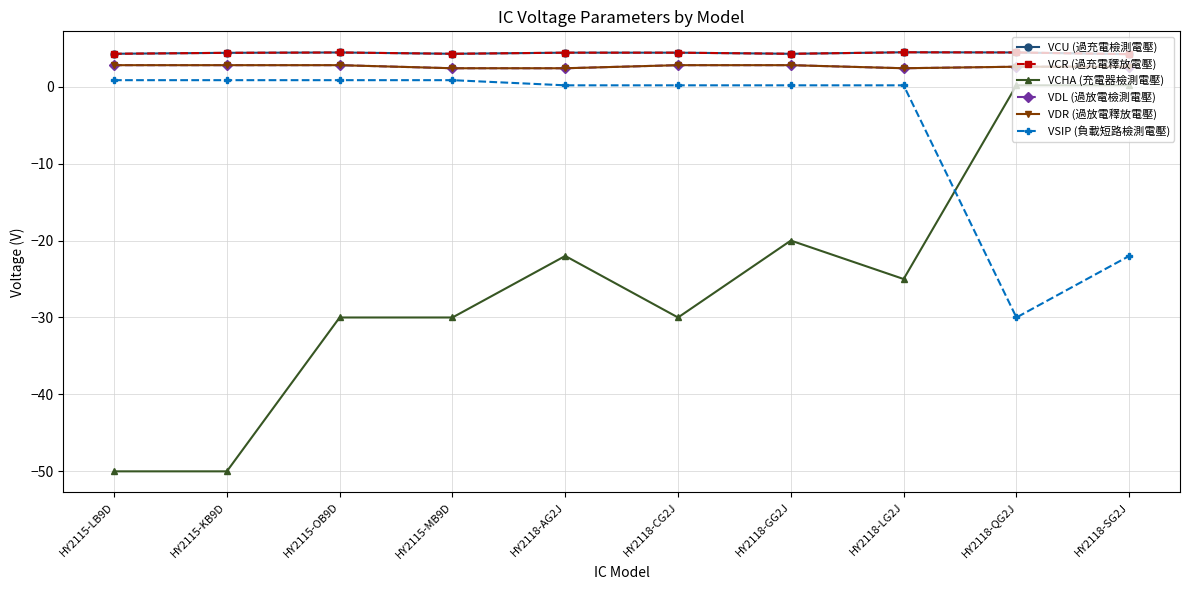

True or false: VCHA (充電器檢測電壓) and VCU (過充電檢測電壓) cross at least once.

False